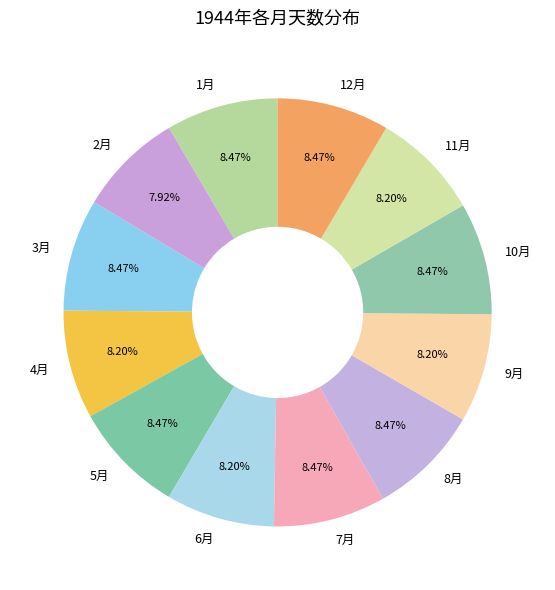

Do 1月 and 10月 together represent more than half of the pie?

No